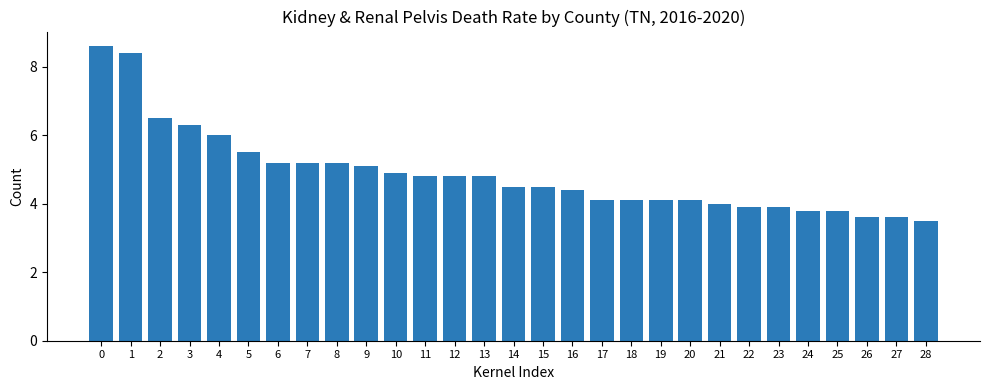

What is the sum of all values?

141.2